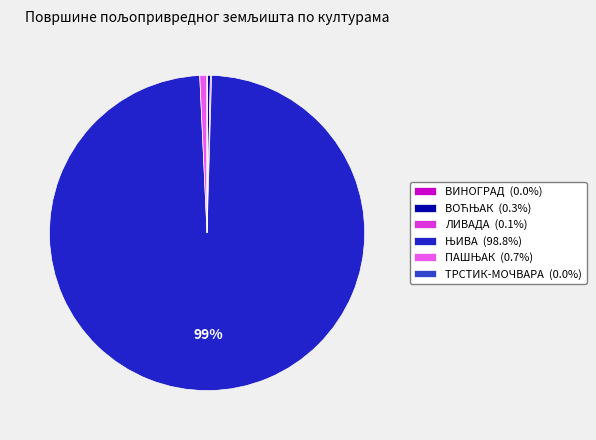

How many segments does this pie chart have?

6